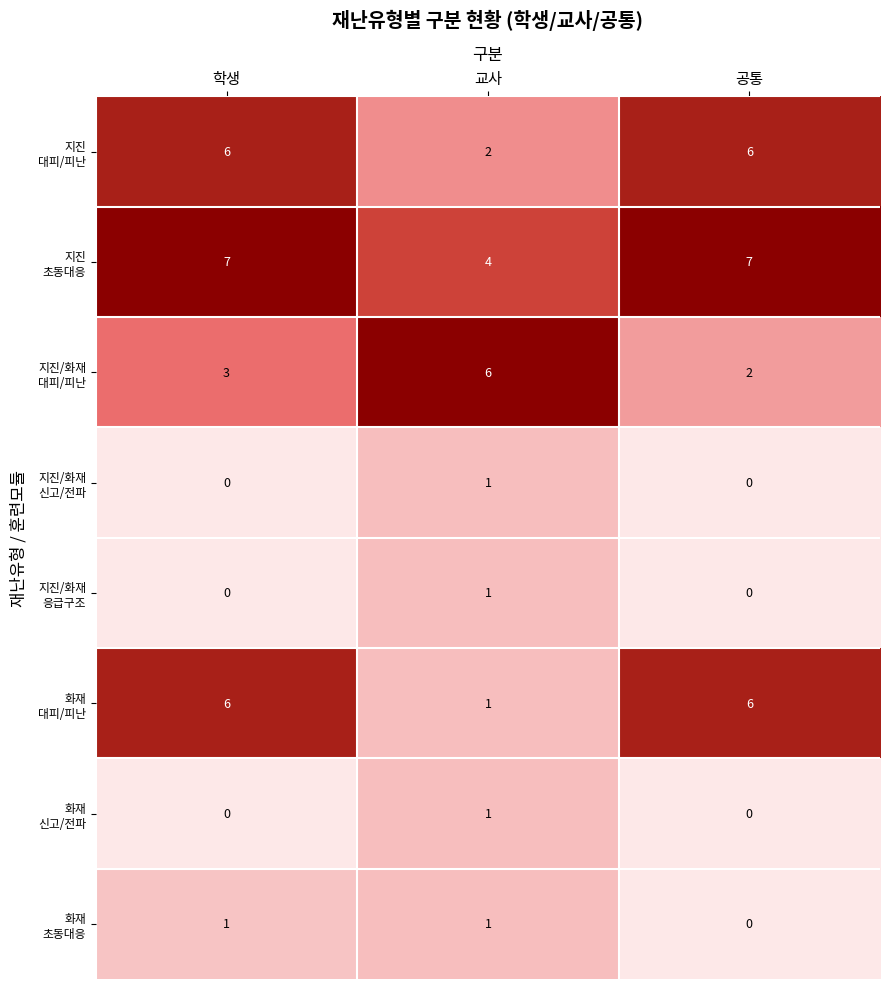

What is the spread (max minus min) of values at 공통?

7